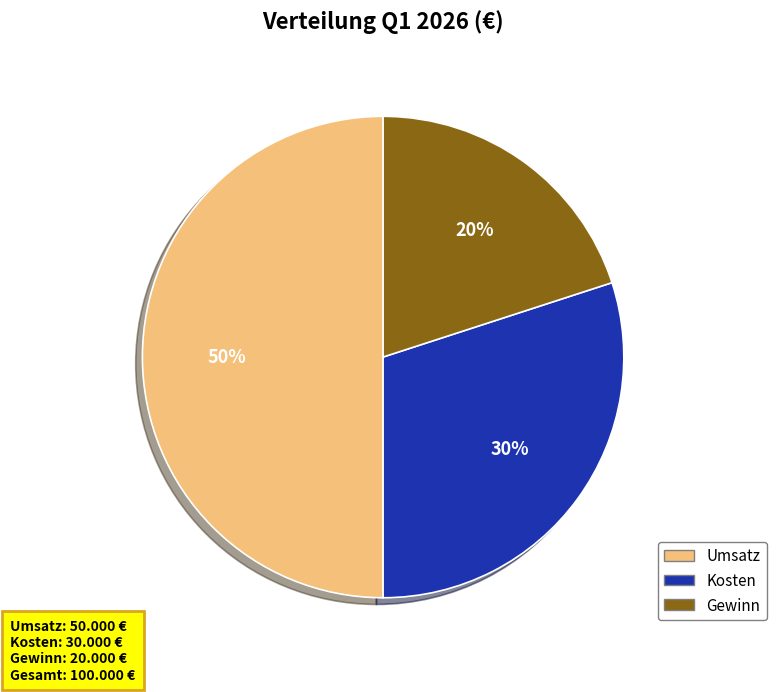

Do Gewinn and Umsatz together represent more than half of the pie?

Yes